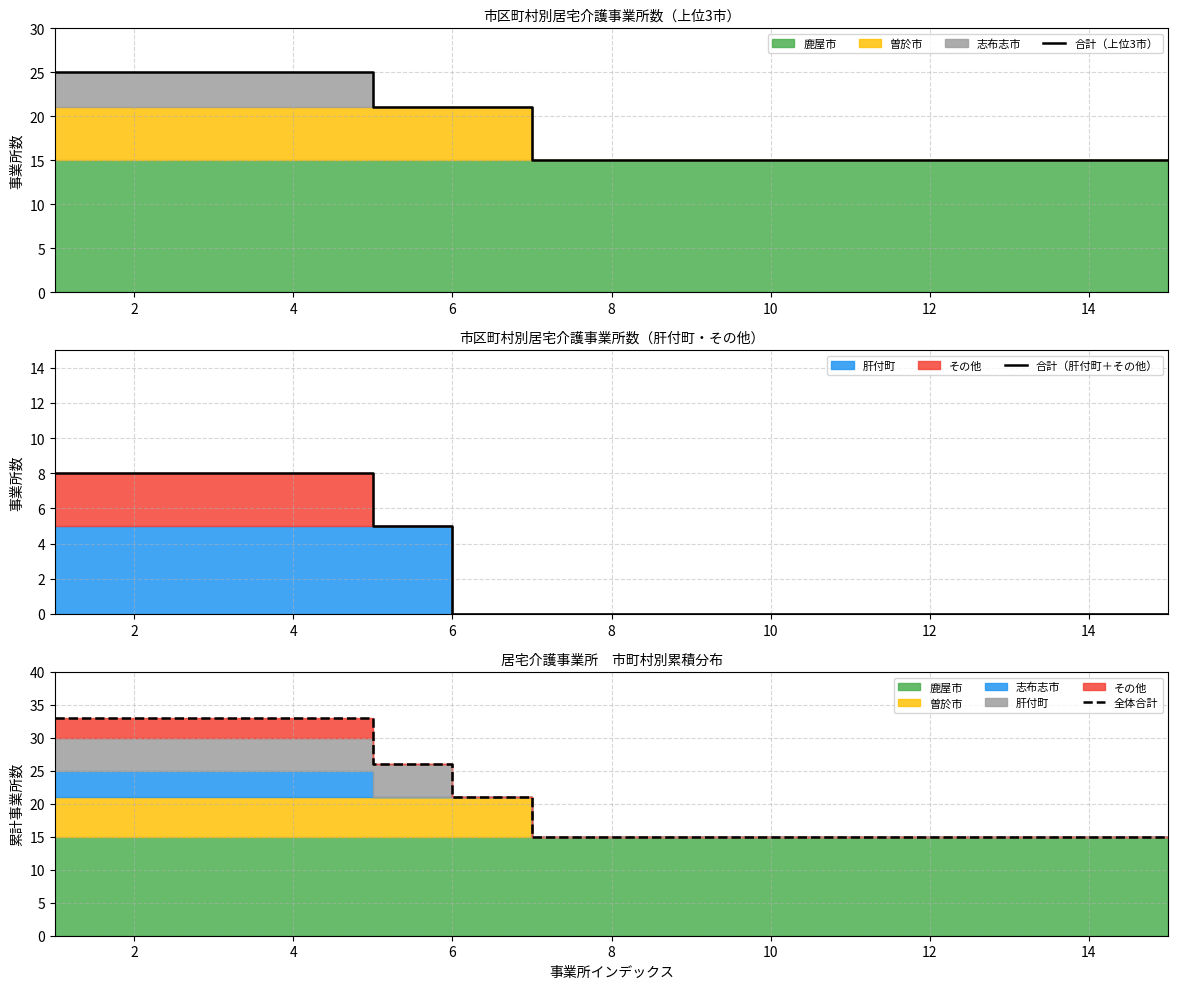

What is the average value of the 合計（上位3市） series?

18